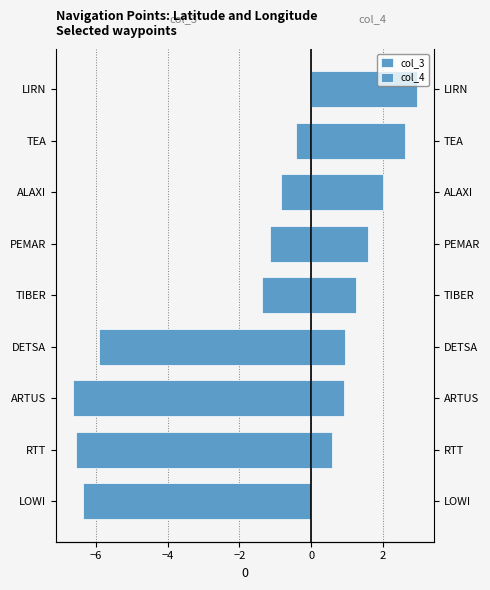

Which series has the largest range (max minus min)?

col_3